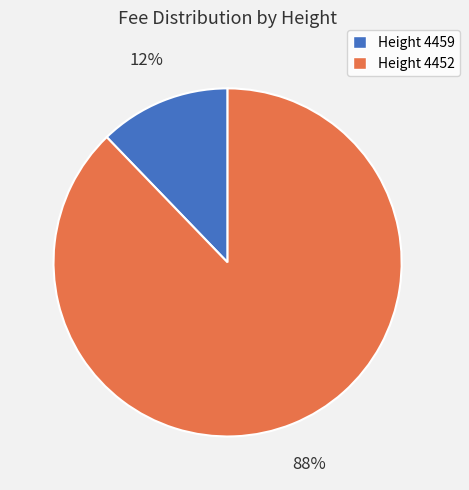

Is there a majority slice in this chart?

Yes